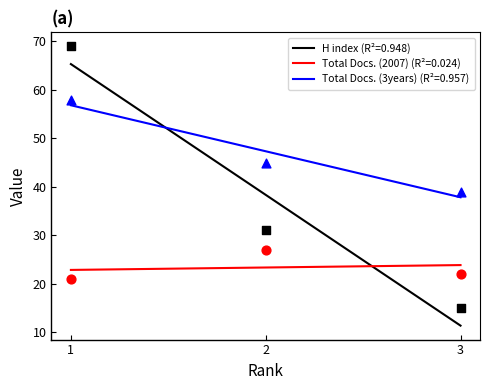

Is the value of Total Docs. (2007) at 3 greater than the value of Total Docs. (3years) at 3?

No